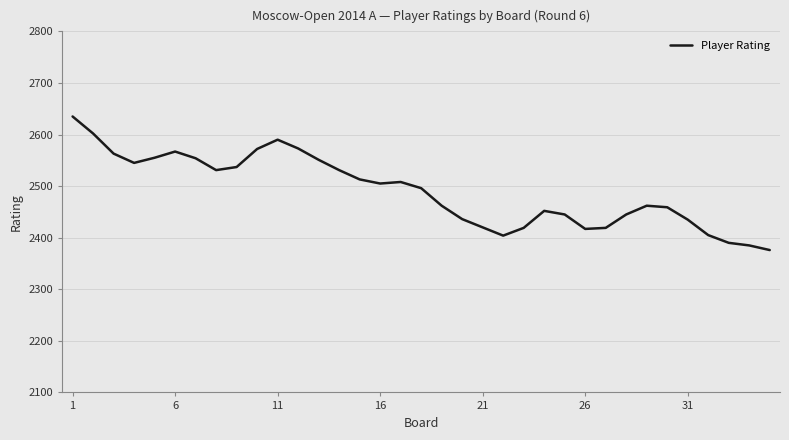

What is the greatest value displayed?

2635